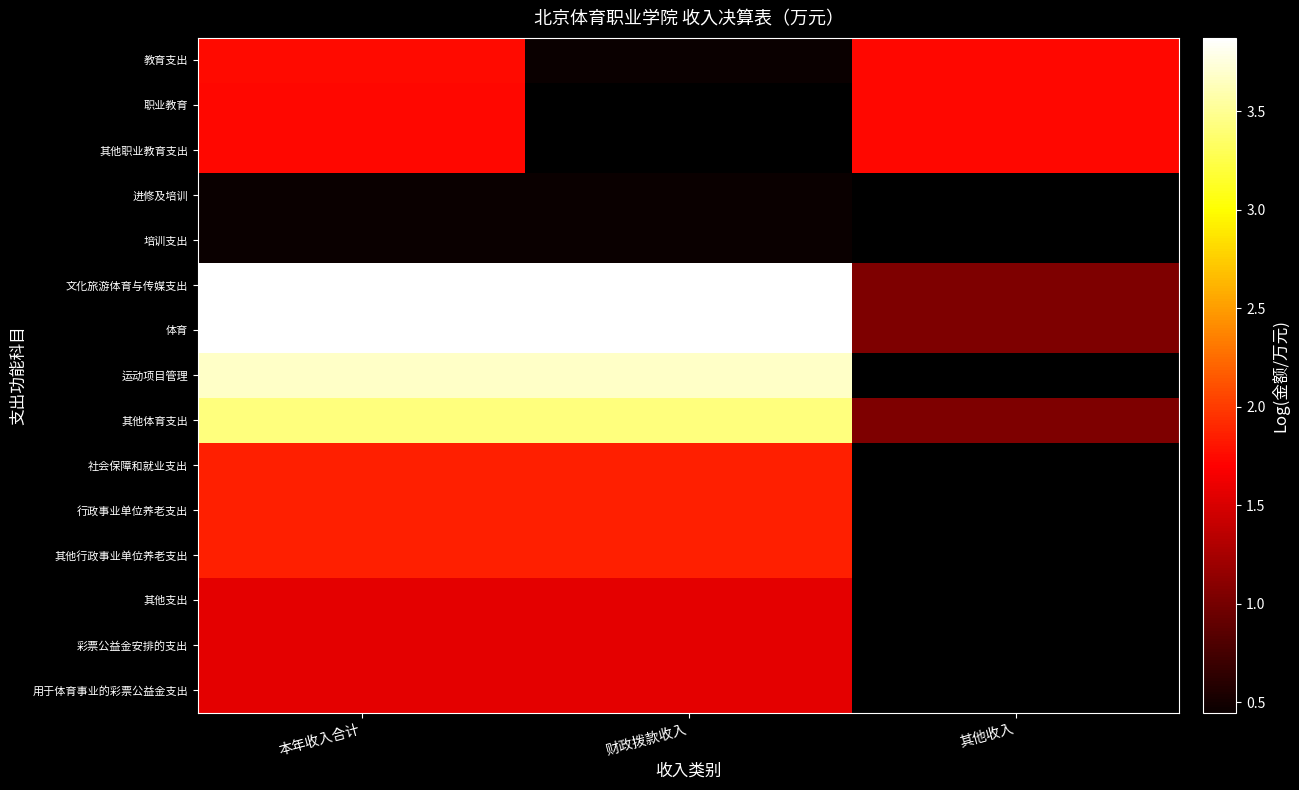

The 体育 series shows 6.6 at 本年收入合计. True or false?

False